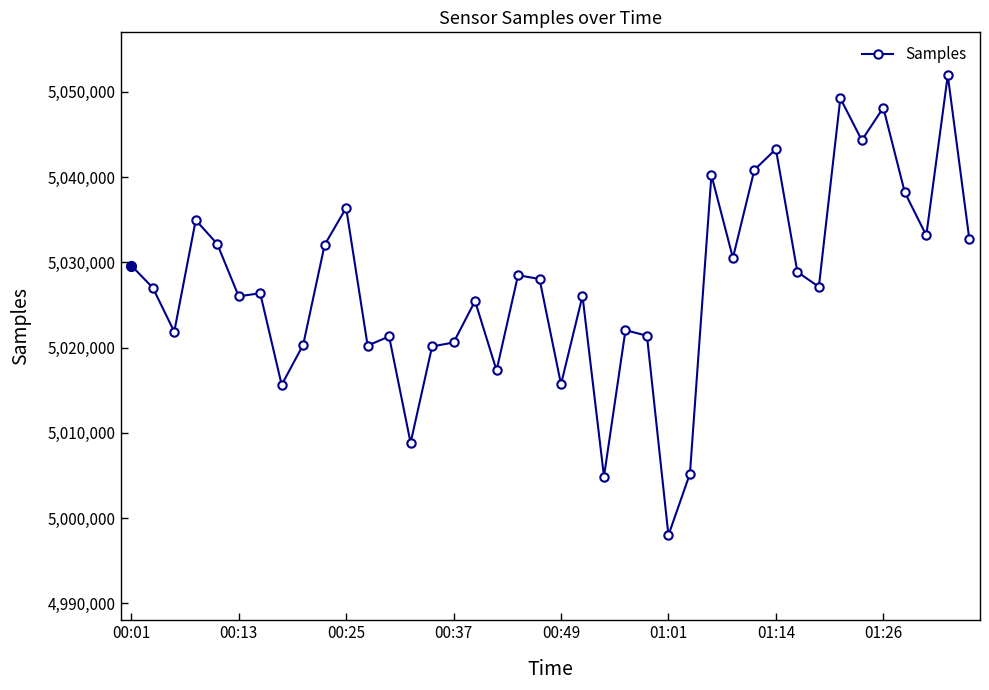

What is the difference between the second highest and minimum values?

51246